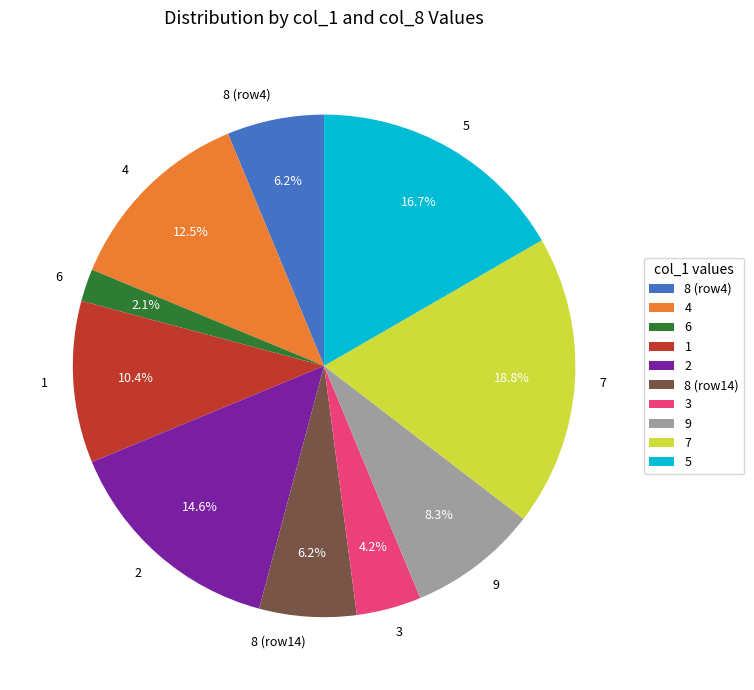

To the nearest percent, what is the combined percentage of 7 and 2?

33%